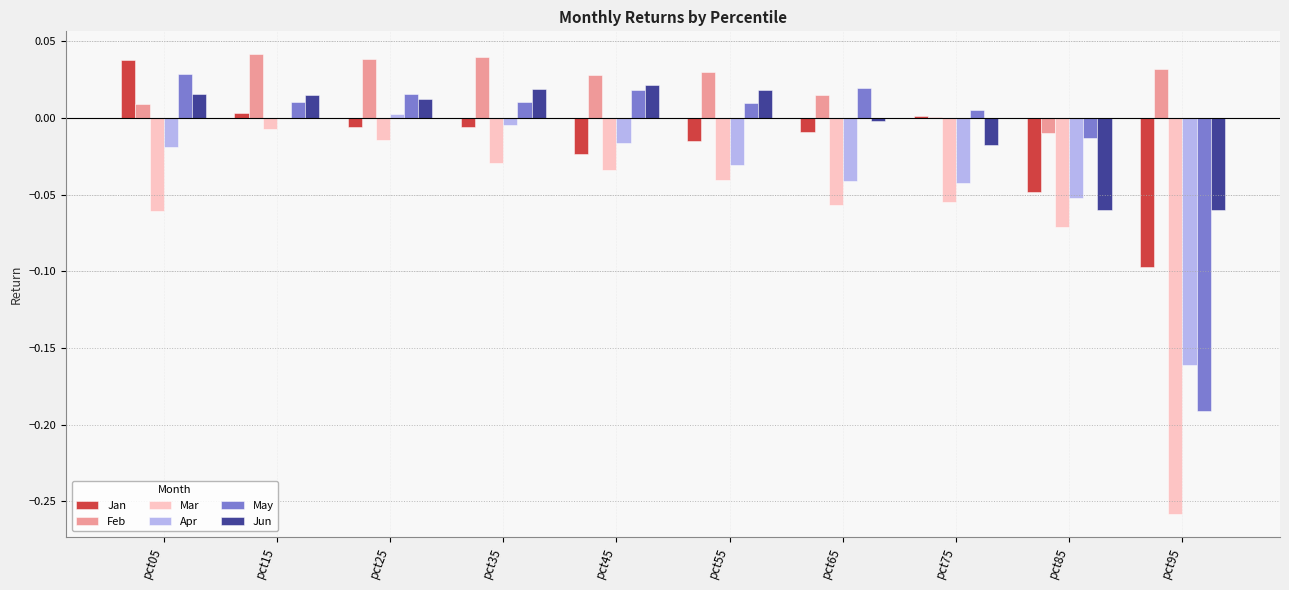

How many groups of bars are there?

10